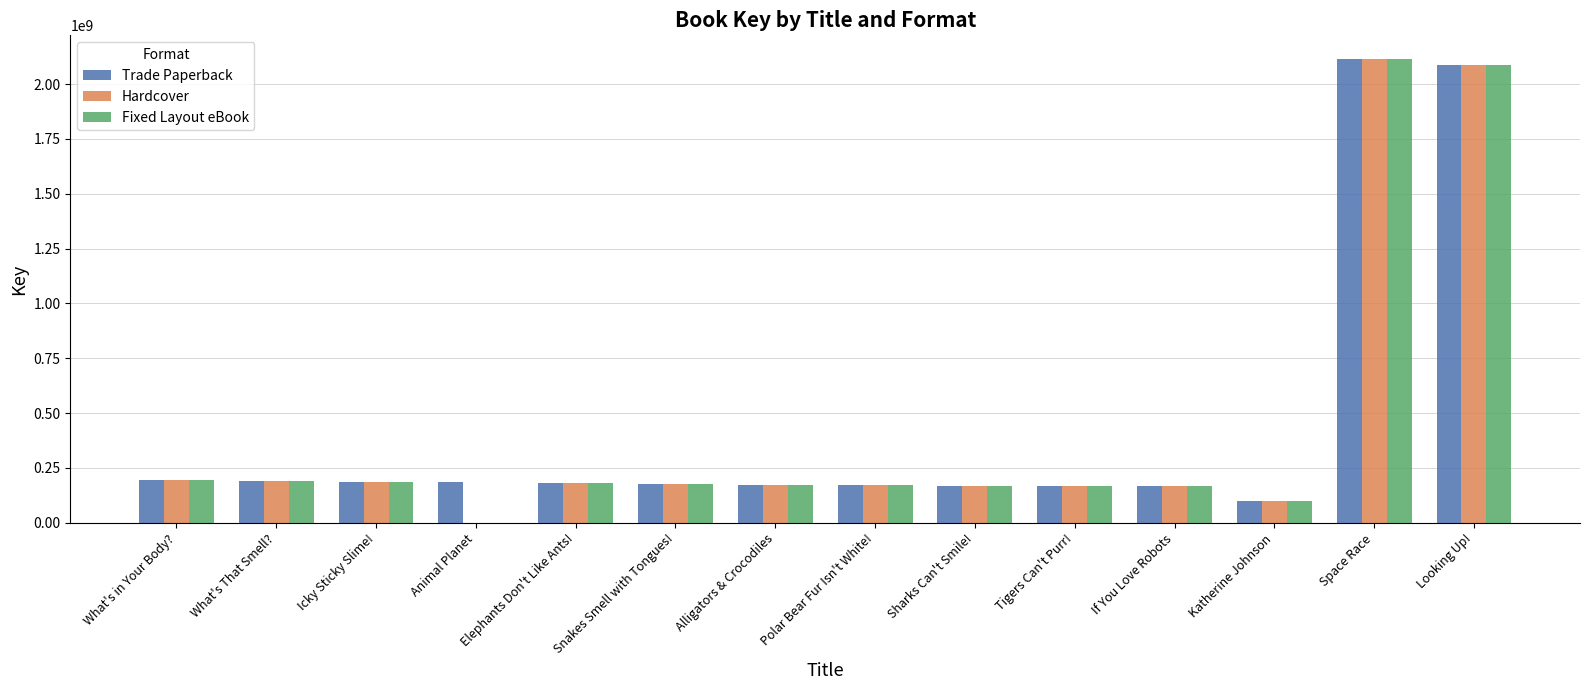

What is the total value across all series at Sharks Can't Smile!?

504856623